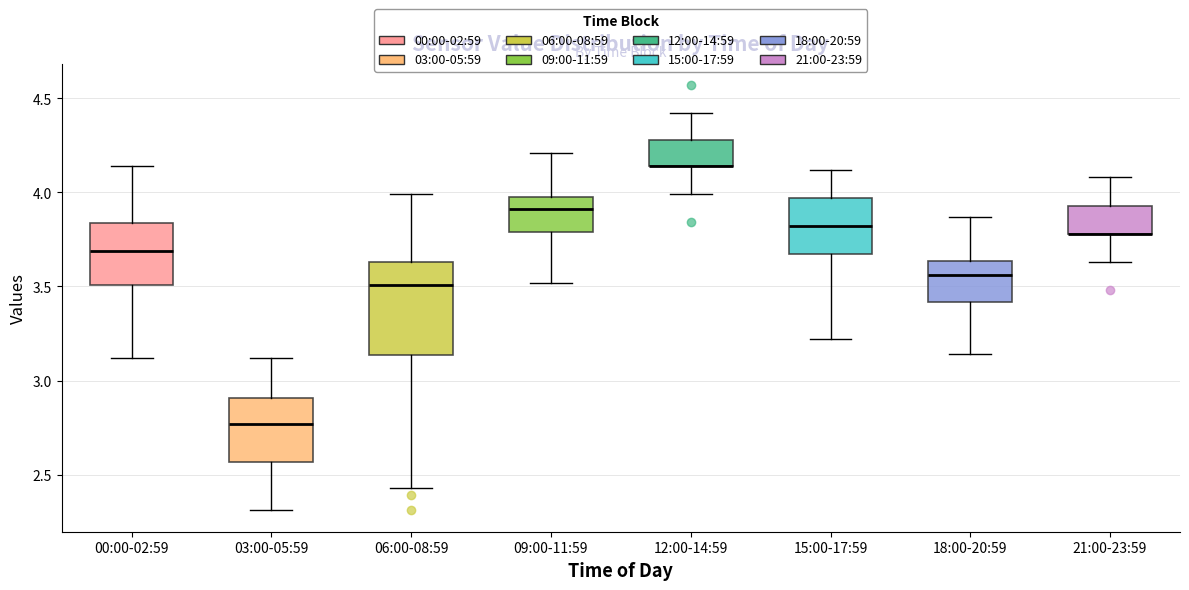

Which box is the tallest, from its lower edge to its upper edge?

06:00-08:59